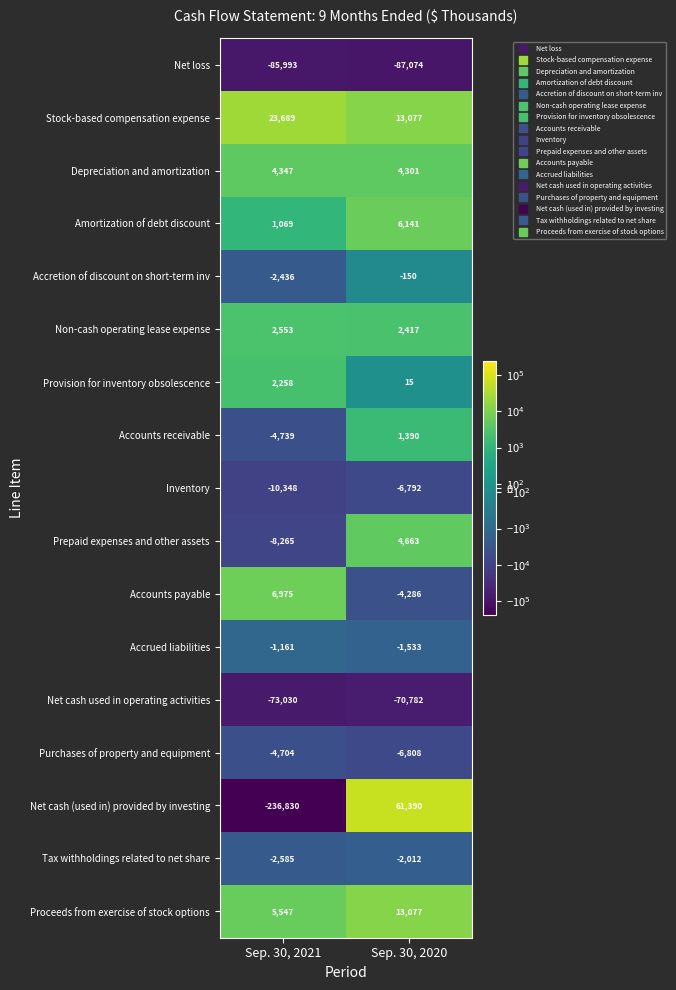

Is it true that Proceeds from exercise of stock options equals 7819 at Sep. 30, 2021?

False